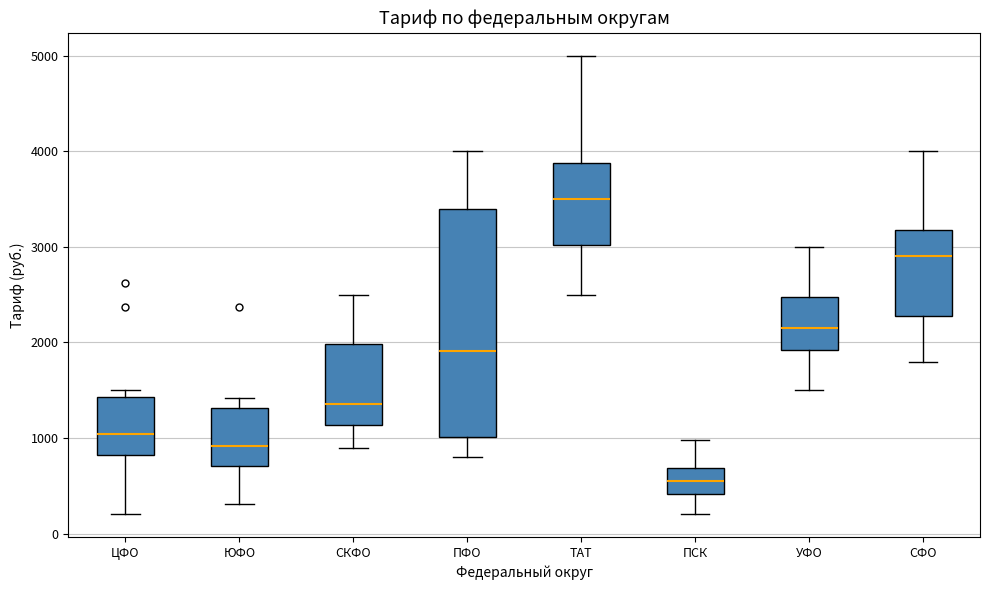

Reading left to right, transcribe this box plot: for each box, give where its median line is, the range the box spans, and where its two whiskers end, as read against the y-axis. The values are not printed on the chart, so give them approximately, as read against the axis.

ЦФО: median 1000, box 800 to 1400, whiskers 200 to 1500
ЮФО: median 900, box 700 to 1300, whiskers 300 to 1400
СКФО: median 1400, box 1100 to 2000, whiskers 900 to 2500
ПФО: median 1900, box 1000 to 3400, whiskers 800 to 4000
ТАТ: median 3500, box 3000 to 3900, whiskers 2500 to 5000
ПСК: median 600, box 400 to 700, whiskers 200 to 1000
УФО: median 2200, box 1900 to 2500, whiskers 1500 to 3000
СФО: median 2900, box 2300 to 3200, whiskers 1800 to 4000